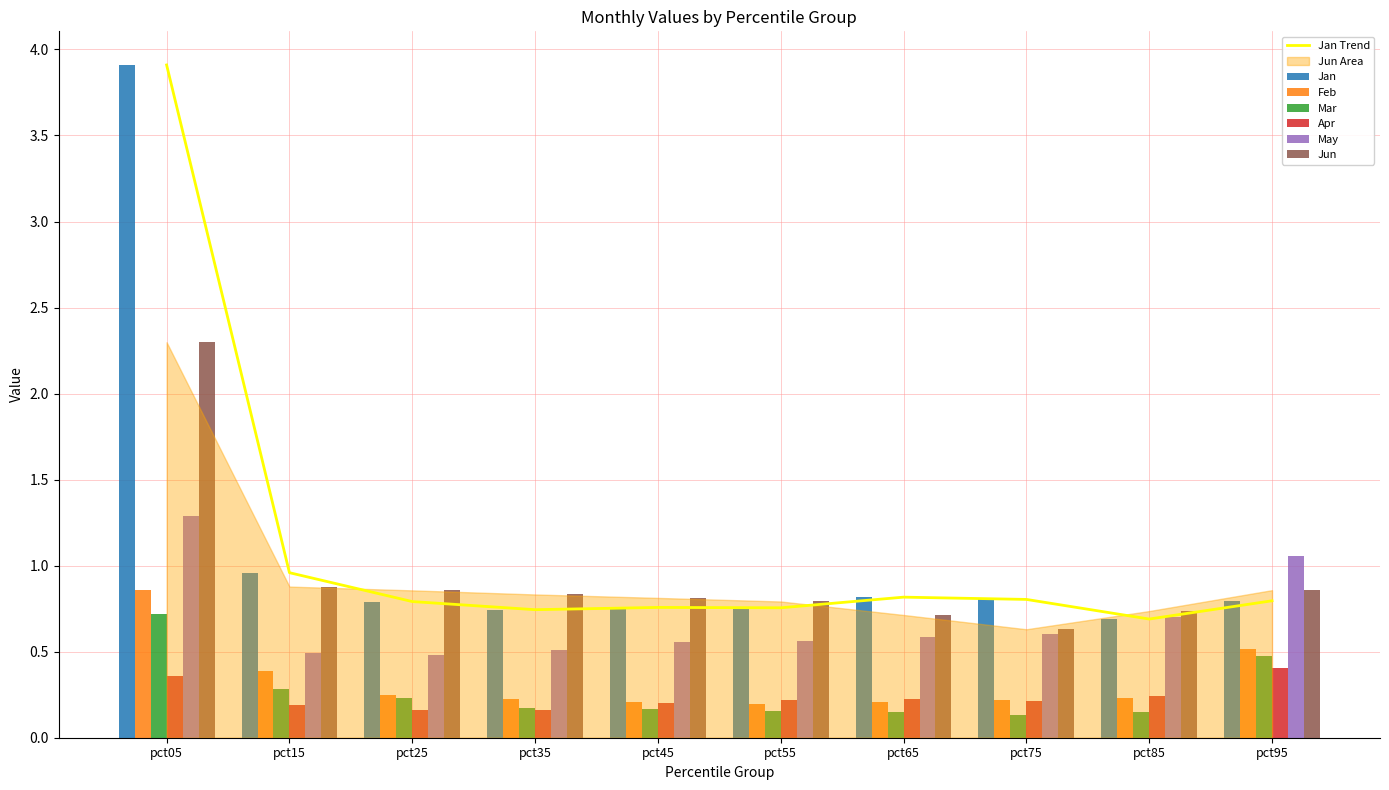

What is the difference between the highest and lowest values at pct55?

0.6